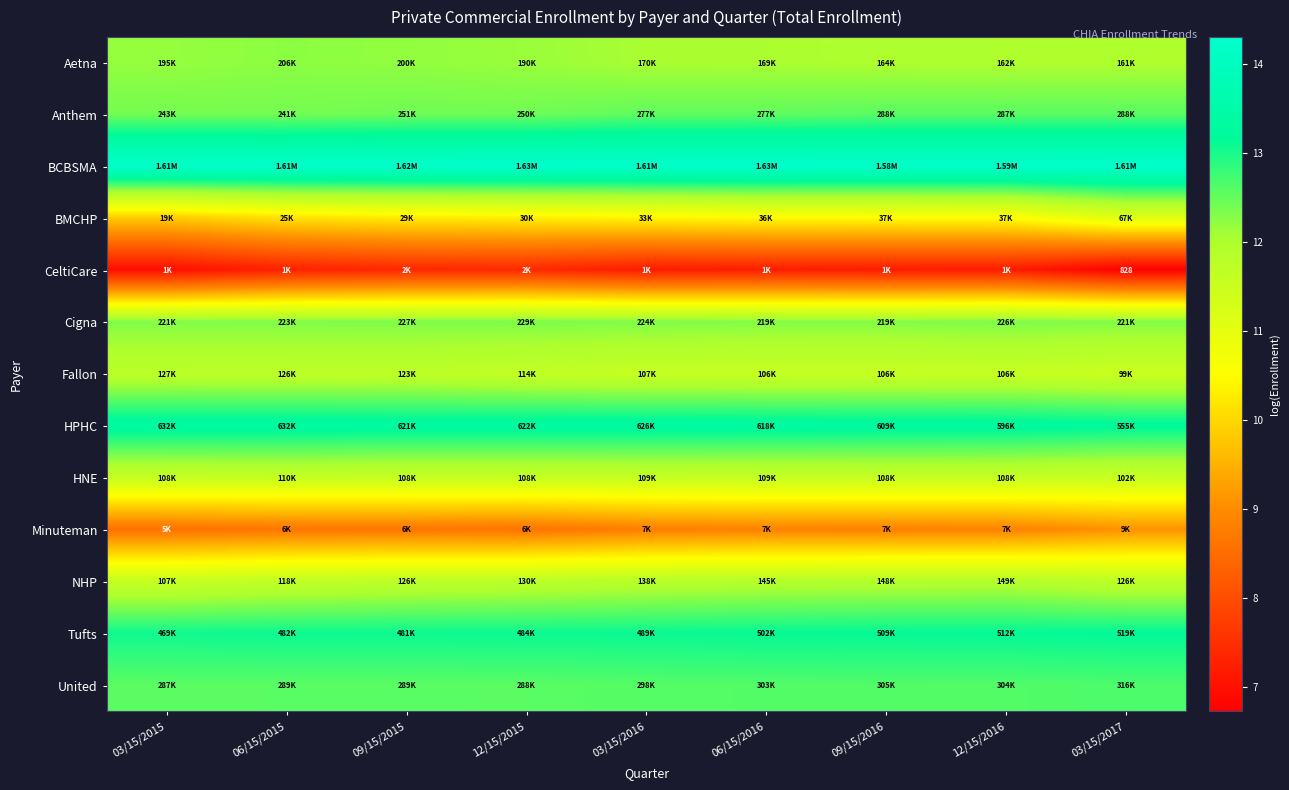

True or false: Fallon has a value of 11.5 at 03/15/2017.

True